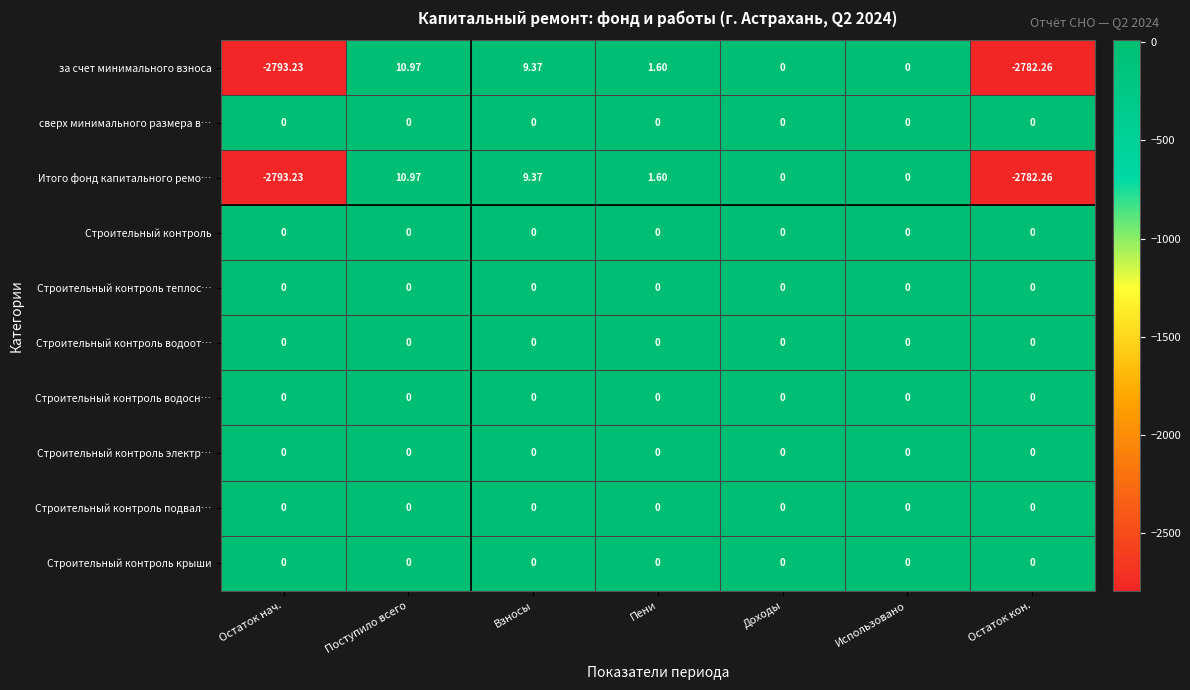

At which category is the sum across all series the highest?

Поступило всего